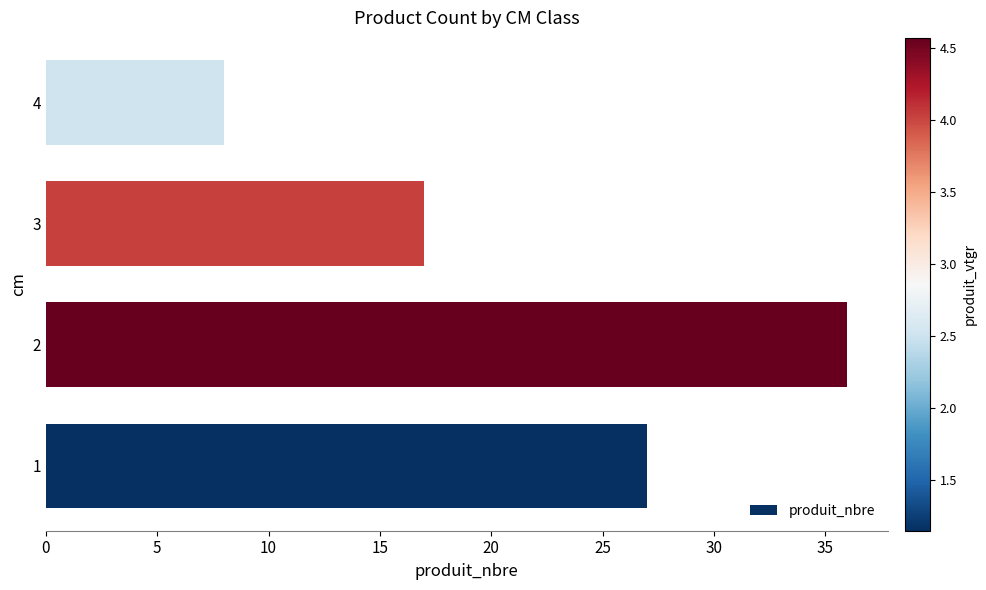

Reading bottom to top, extract all data points from this chart.

27	36	17	8